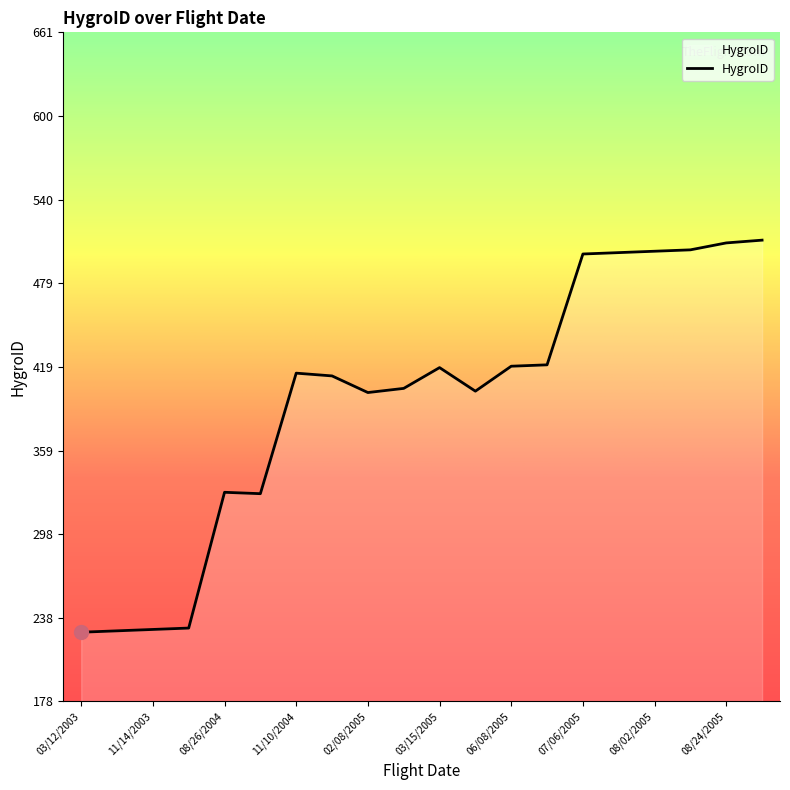

What is the difference between the maximum and minimum values?

283